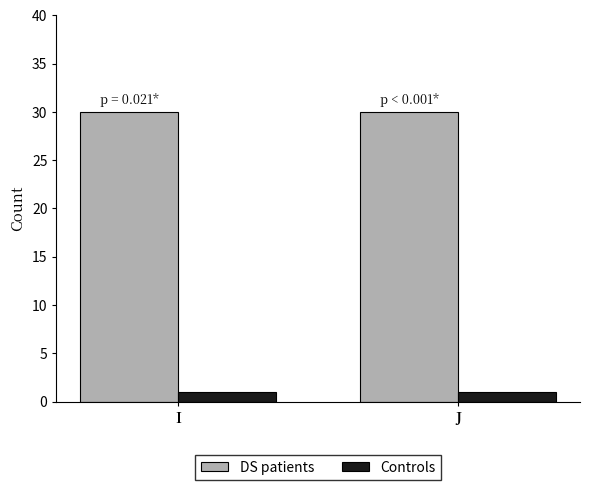

List the series in order of their overall mean, highest first.

DS patients, Controls